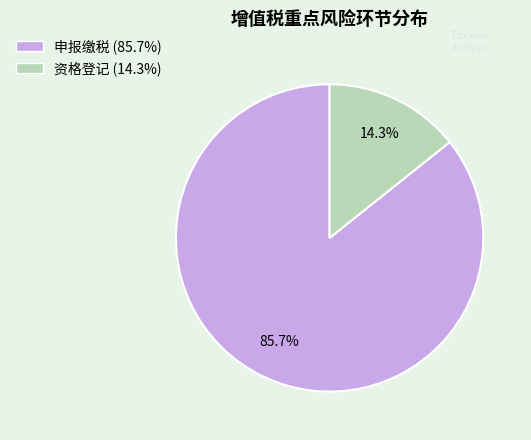

What is the largest slice in the pie chart?

申报缴税